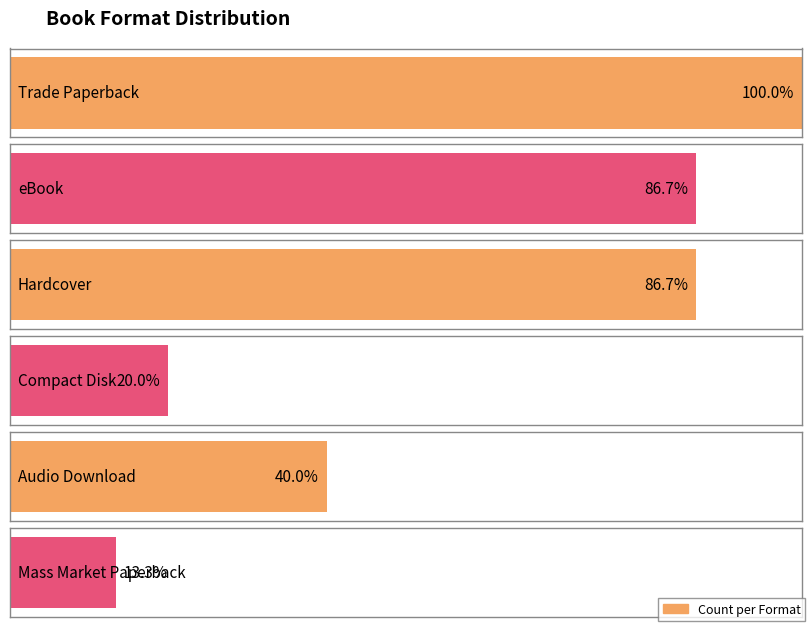

What is the ratio of the value at Compact Disk to the value at Mass Market Paperback?

1.5